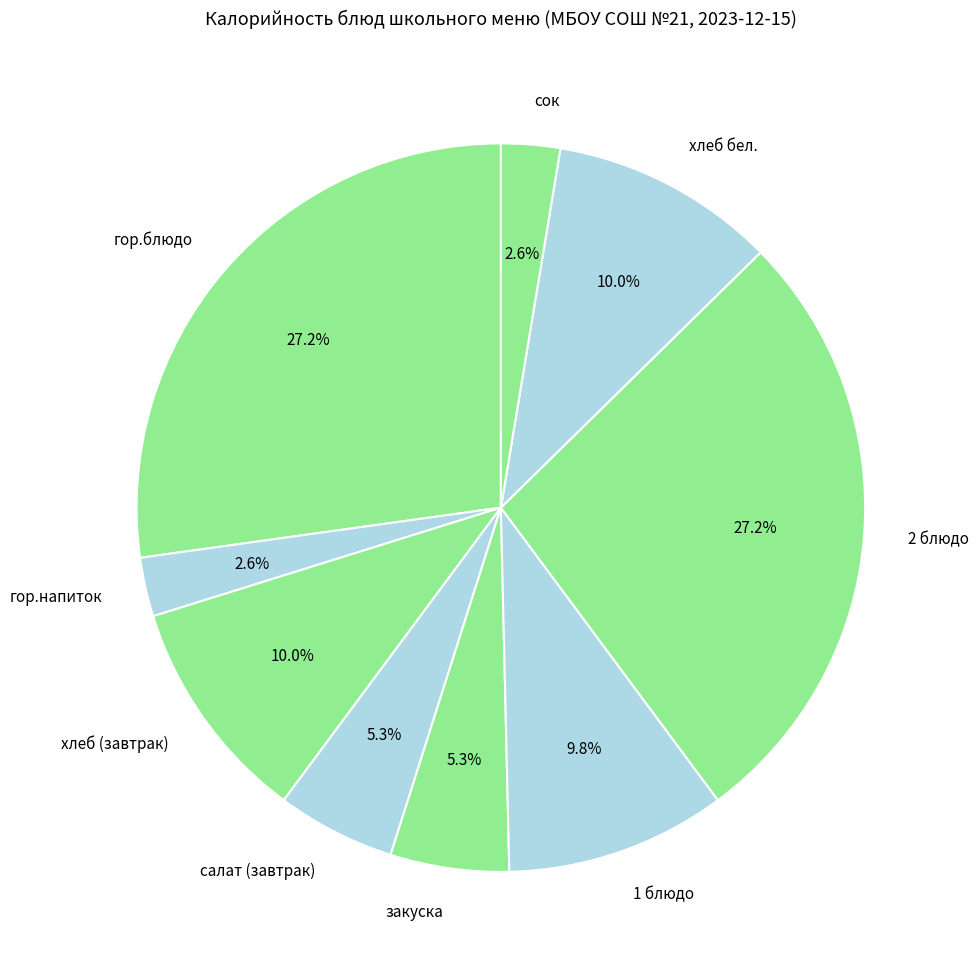

The сок slice represents 12% of the pie. True or false?

False